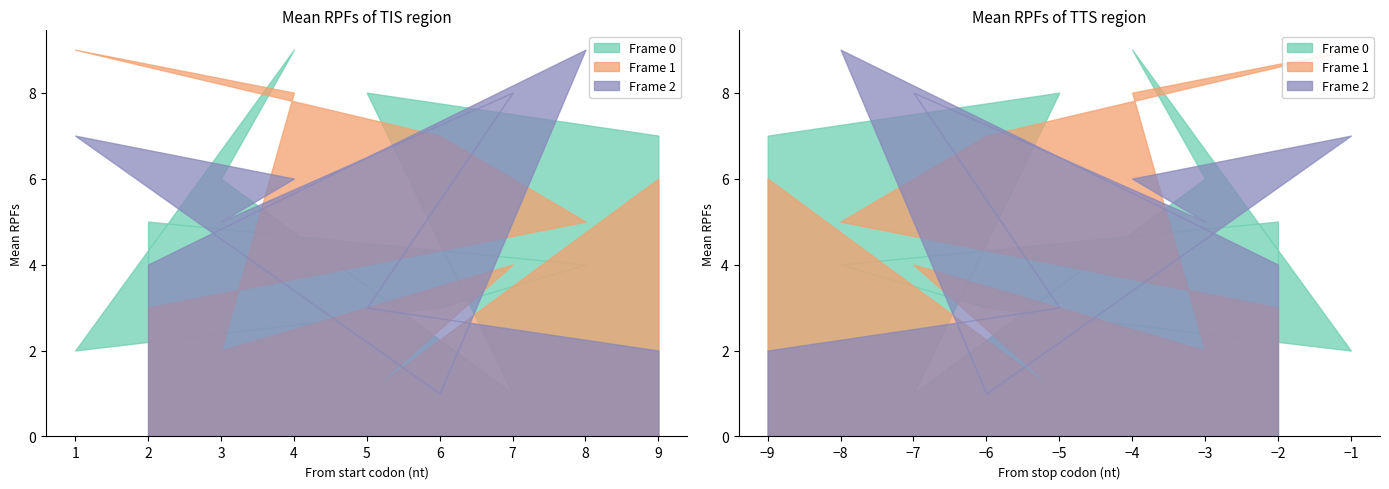

Count the number of data series in this chart.

3